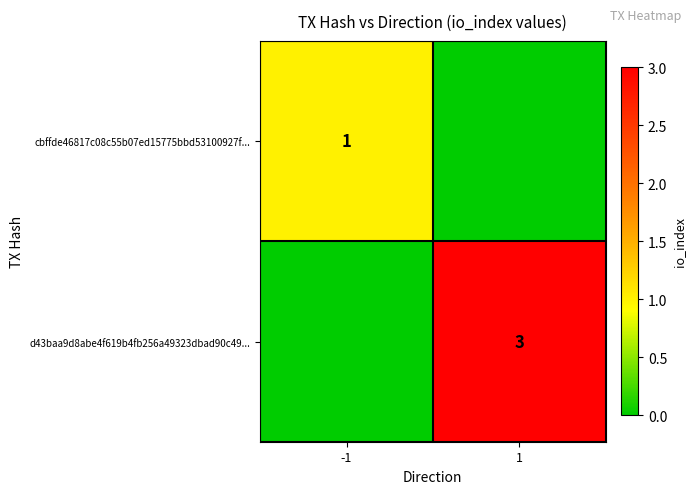

True or false: d43baa9d8abe4f619b4fb256a49323dbad90c49... has a value of 3 at 1.

True